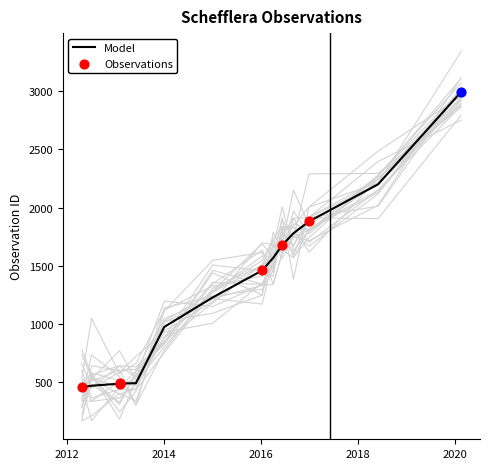

What is the change in value from 2013-01-28 to 2016-12-27?

+1388